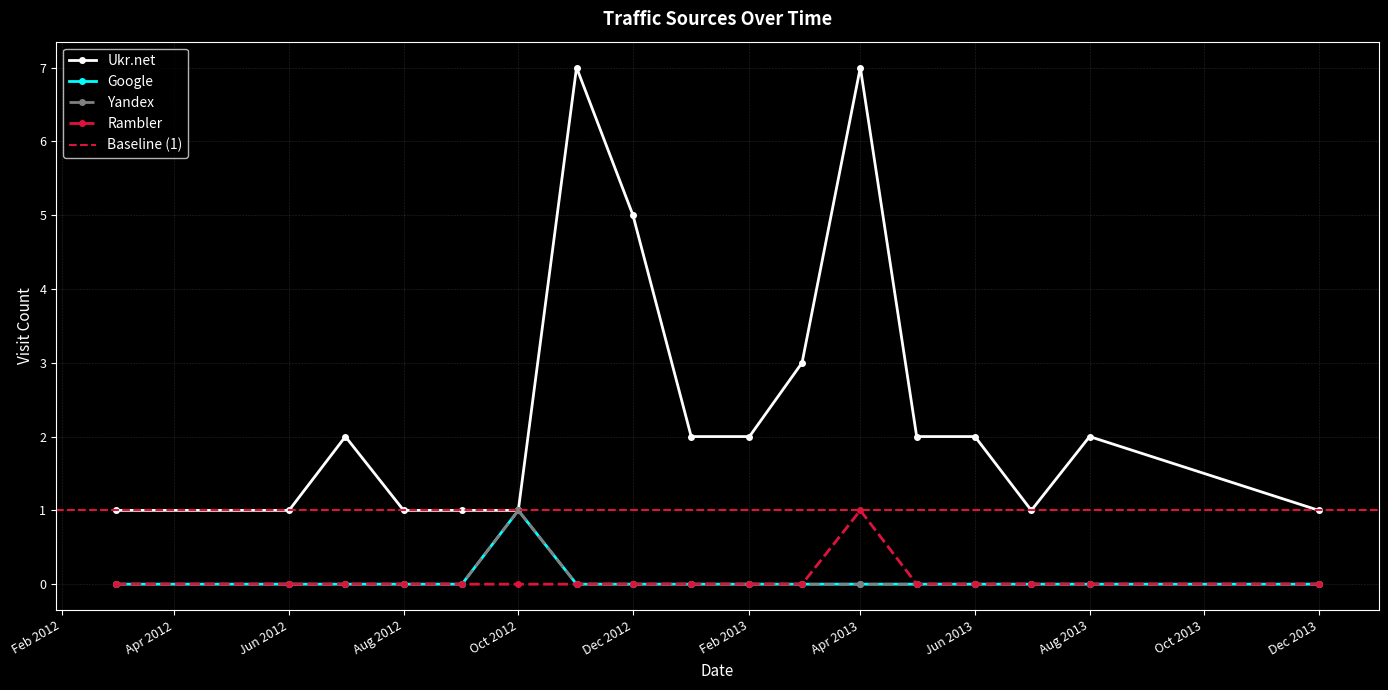

In Yandex, how many points are higher than both neighbors (excluding endpoints)?

1